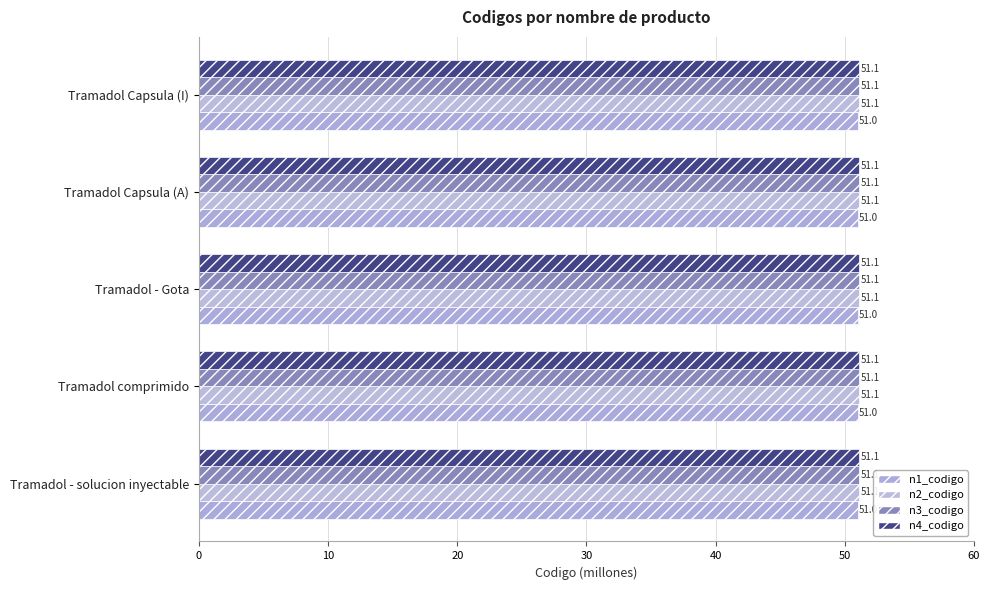

Which series has the largest total across all categories?

n4_codigo